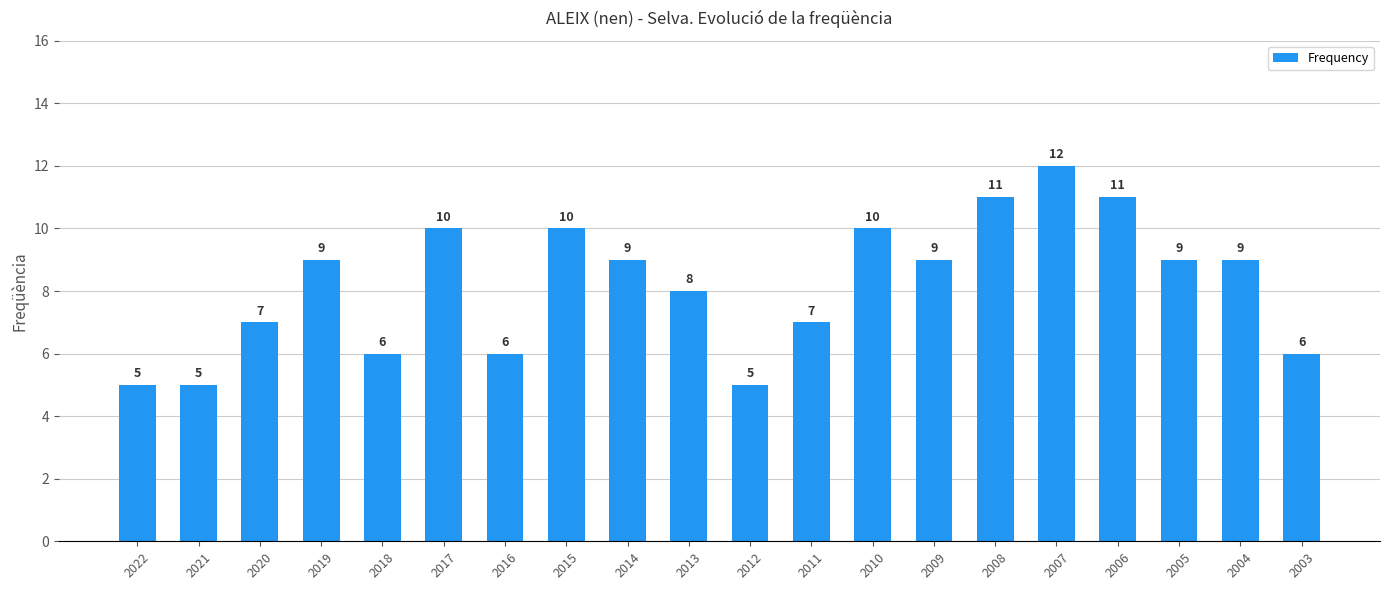

What is the difference between the maximum and minimum values?

7